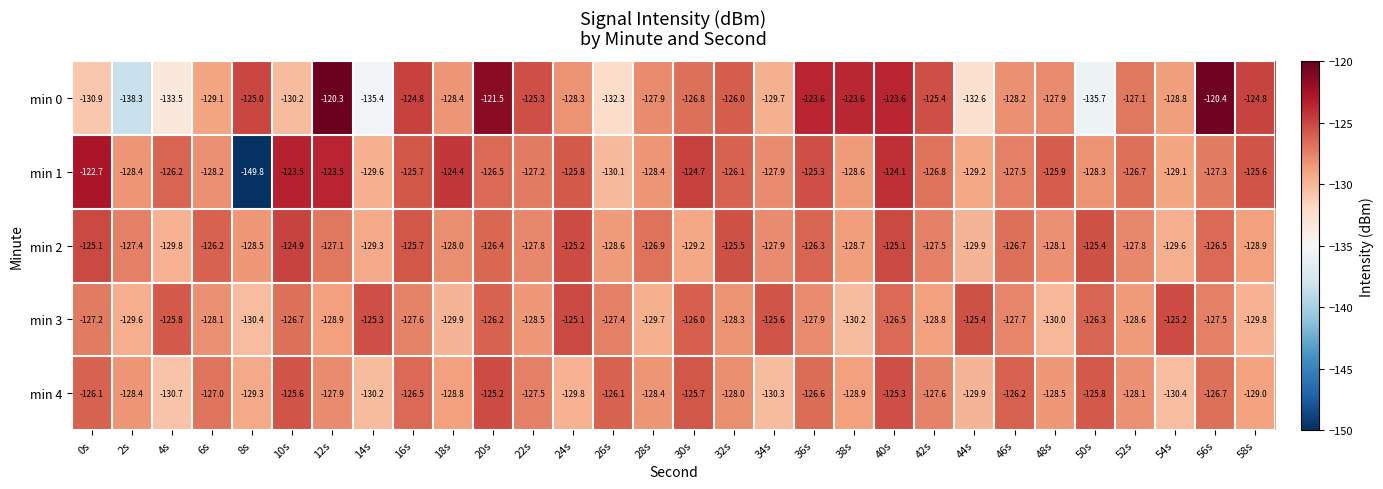

At which label is min 1 closest to -136?

26s